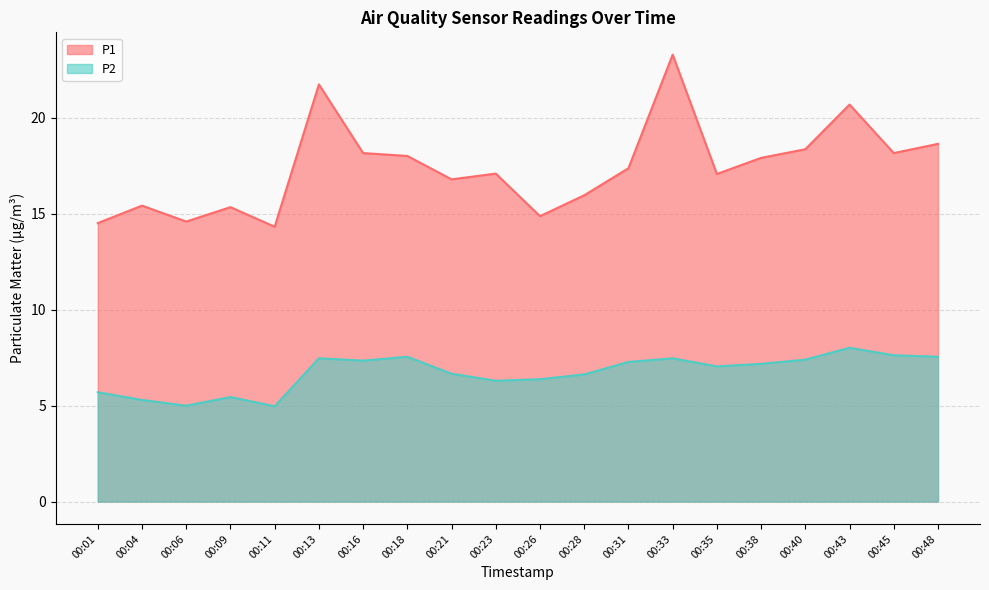

Reading right to left, list all the values displayed in this chart.

P1: 18.6	18.2	20.7	18.4	17.9	17.1	23.3	17.4	16.0	14.9	17.1	16.8	18.0	18.2	21.8	14.3	15.3	14.6	15.4	14.5
P2: 7.5	7.6	8.0	7.4	7.2	7.0	7.5	7.3	6.6	6.4	6.3	6.7	7.5	7.3	7.5	5.0	5.5	5.0	5.3	5.7